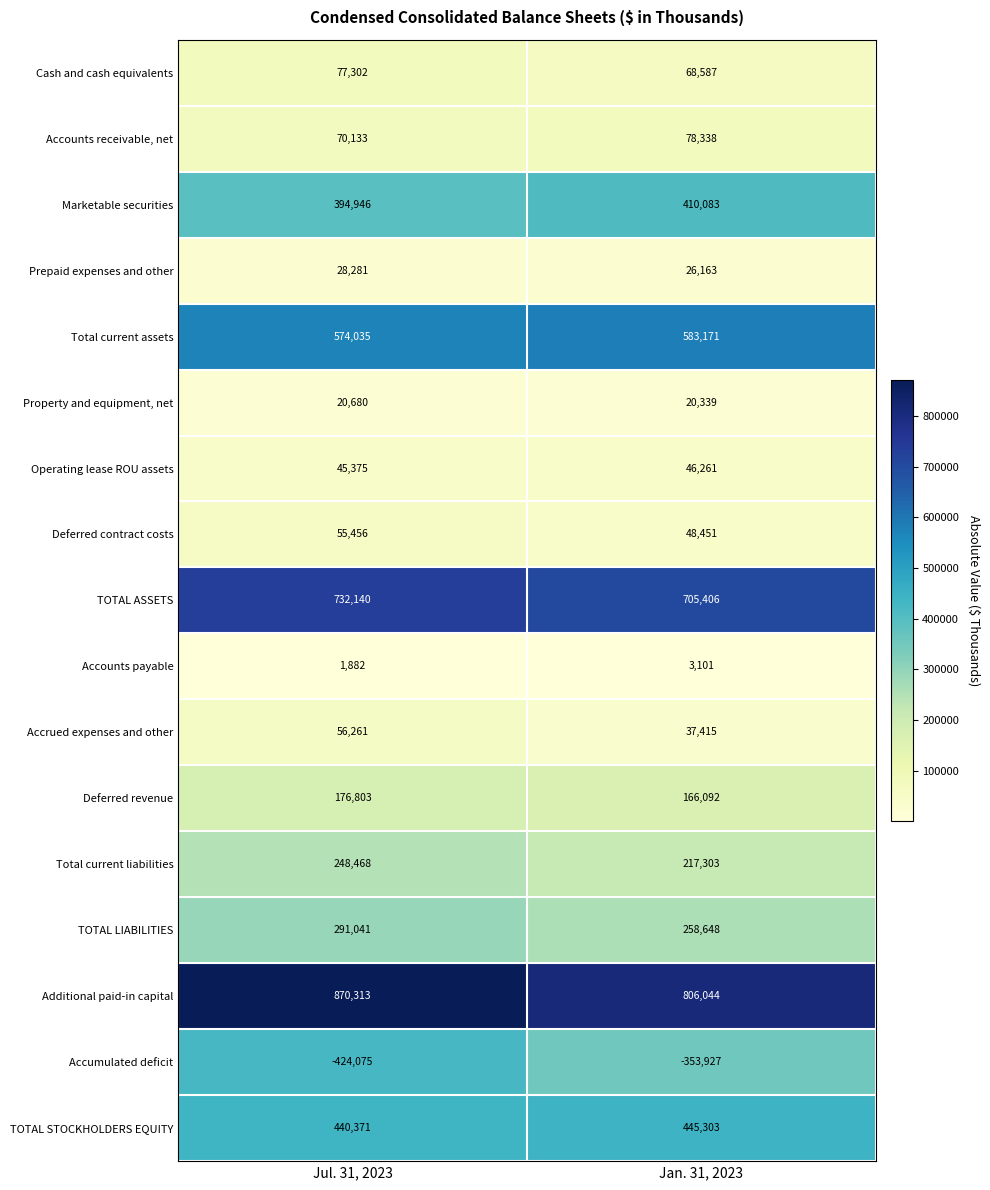

Between Jul. 31, 2023 and Jan. 31, 2023, which series saw the biggest shift?

Accumulated deficit